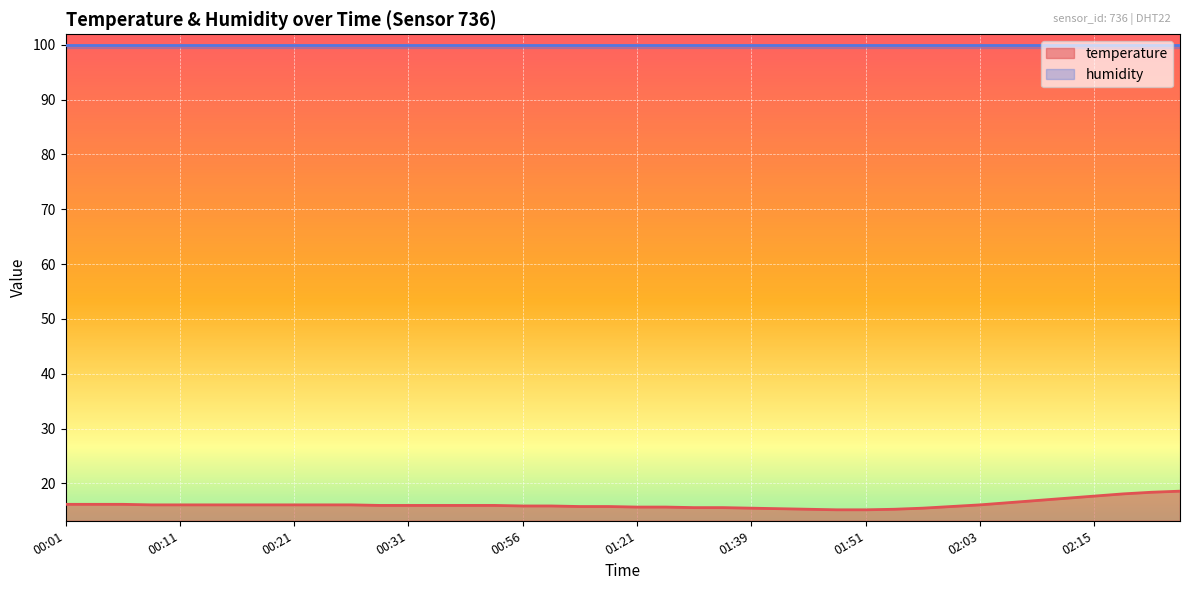

What is the difference between the values at 01:45 and 02:18?

2.8